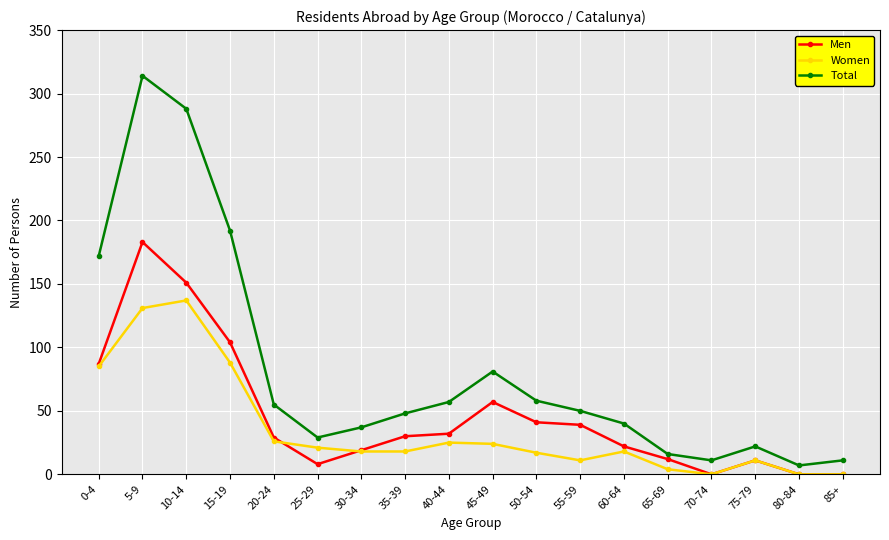

Does the chart display data point markers on the line(s)?

Yes